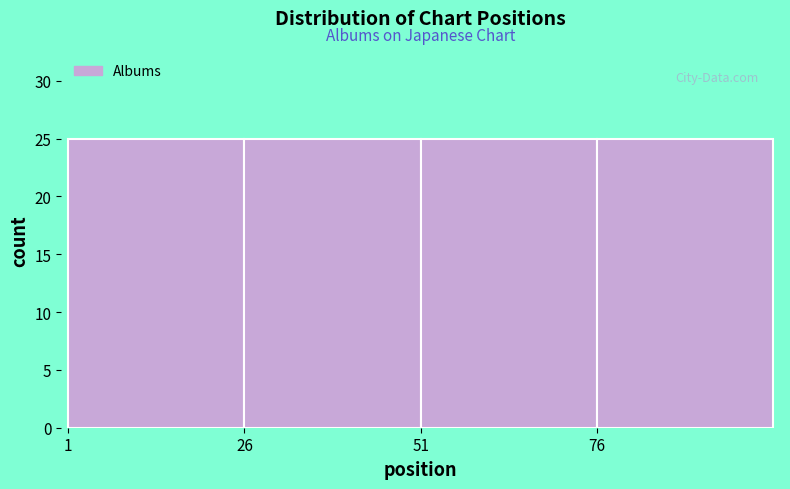

Reading left to right, transcribe this chart: for each bar, give the range it covers on the x-axis and its height. Neither the bar edges nor the heights are printed on the chart, so give them approximately, as read against the axes.

1 to 26: 25
26 to 51: 25
51 to 76: 25
76 to 101: 25